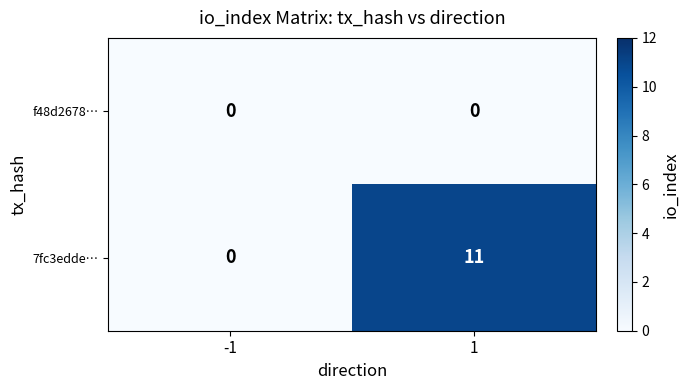

At 1, list the series in order from smallest to largest.

f48d2678…, 7fc3edde…